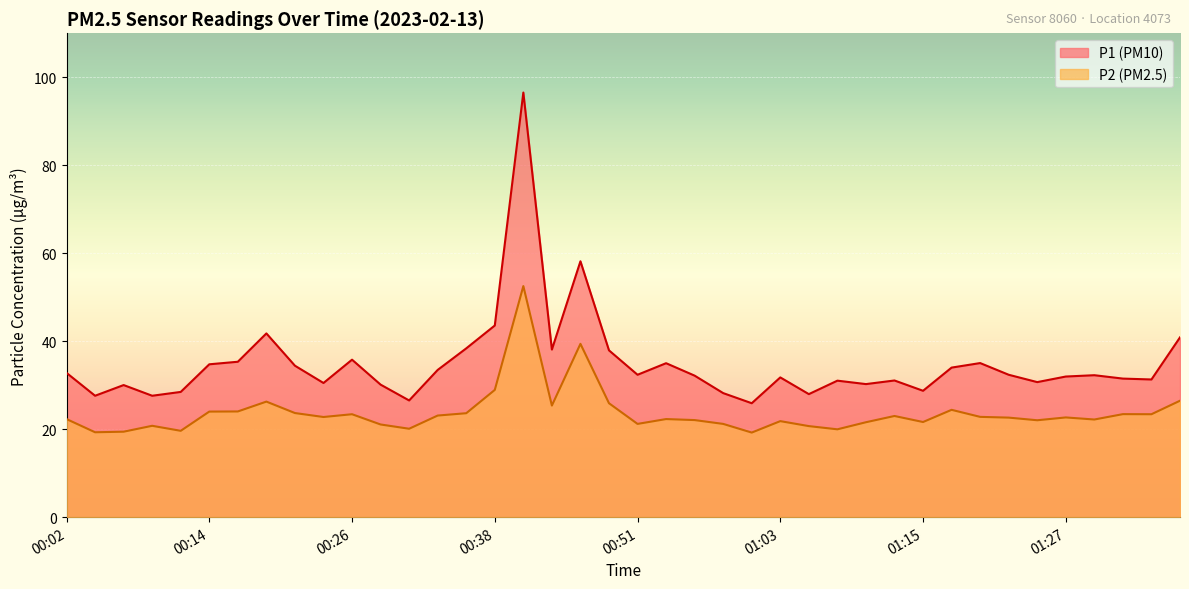

True or false: P1 has more than 0 points higher than both neighbors.

True